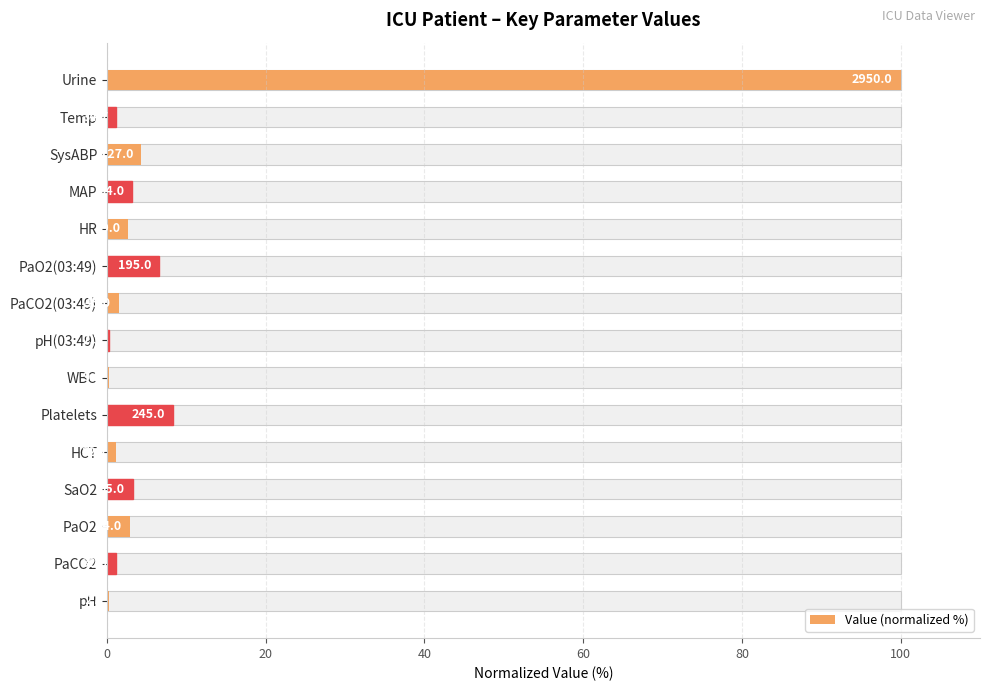

What is the change in value from 10 to 11?

+0.5